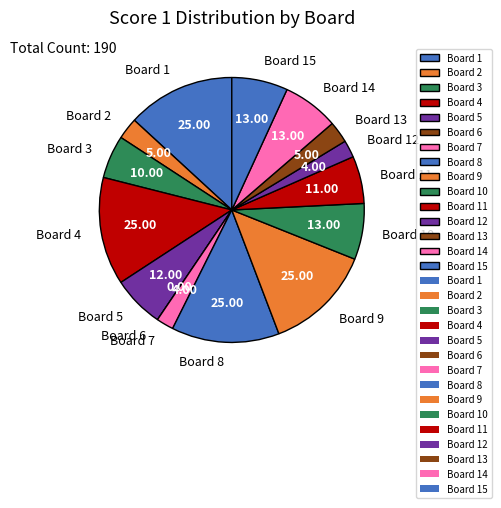

Does any single category account for the majority?

No